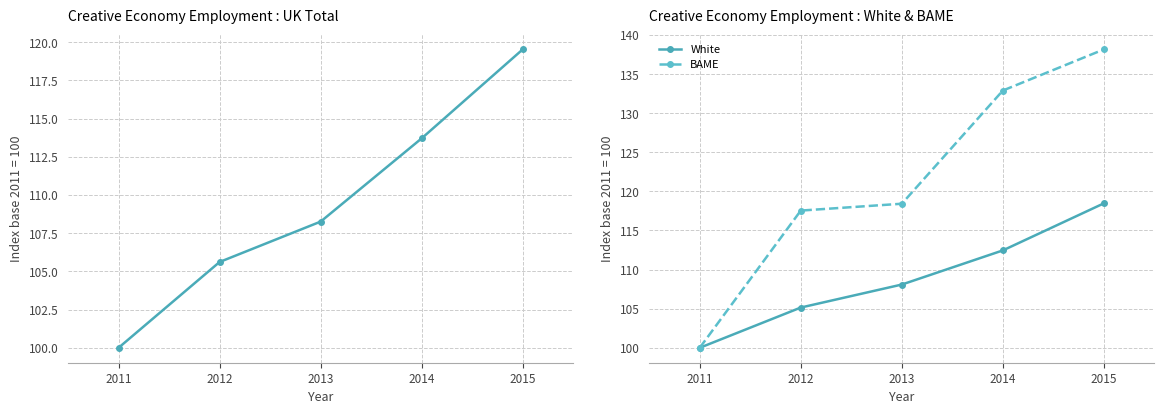

What is the highest value of the UK Total series?

119.5